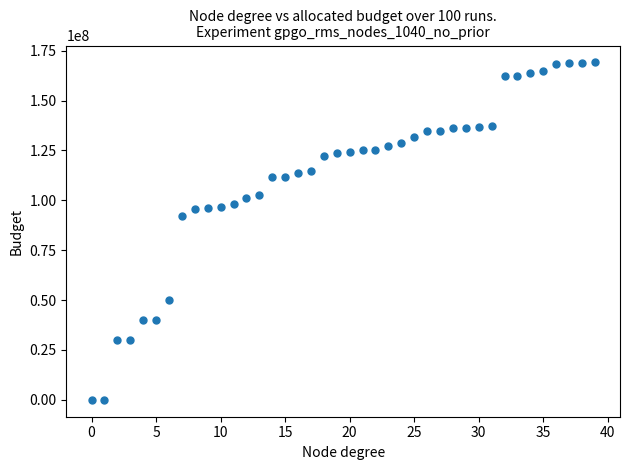

What is the range of Y values (max minus min)?

169125800